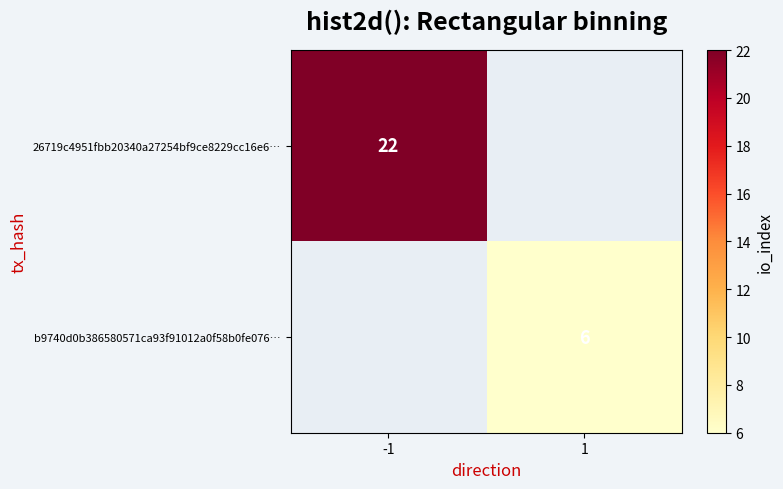

What is the minimum value shown in the chart?

6.0